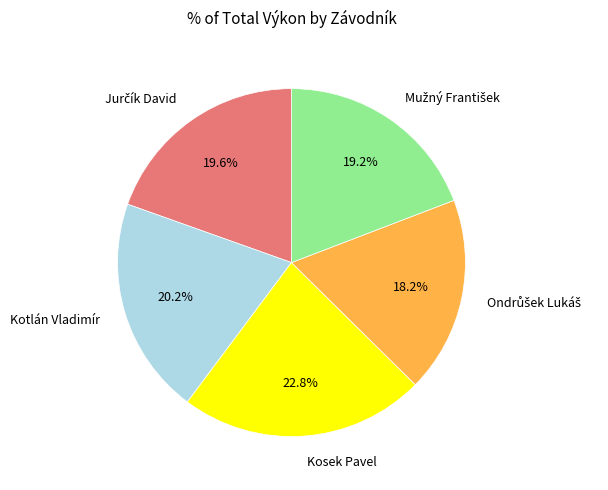

Does any single category account for the majority?

No